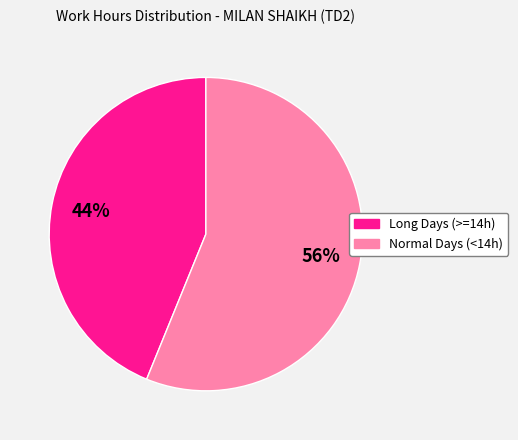

Between Long Days (>=14h) and Normal Days (<14h), which is larger?

Normal Days (<14h)